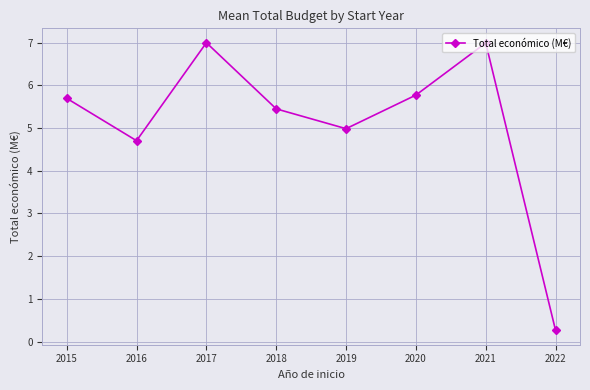

How many distinct data groups are displayed?

1